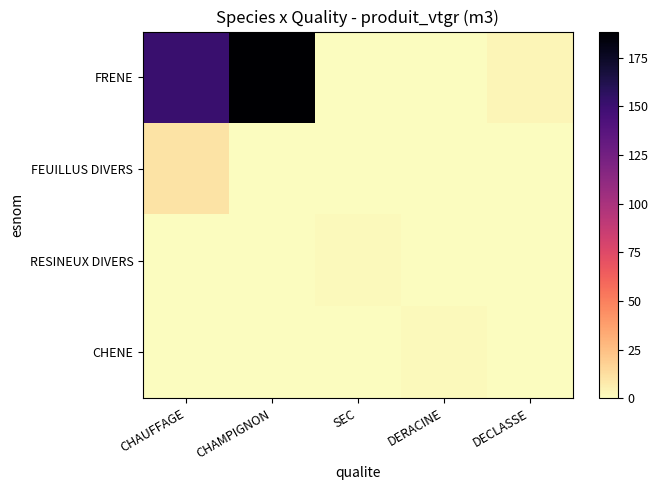

At CHAUFFAGE, list the series in order from smallest to largest.

RESINEUX DIVERS, CHENE, FEUILLUS DIVERS, FRENE